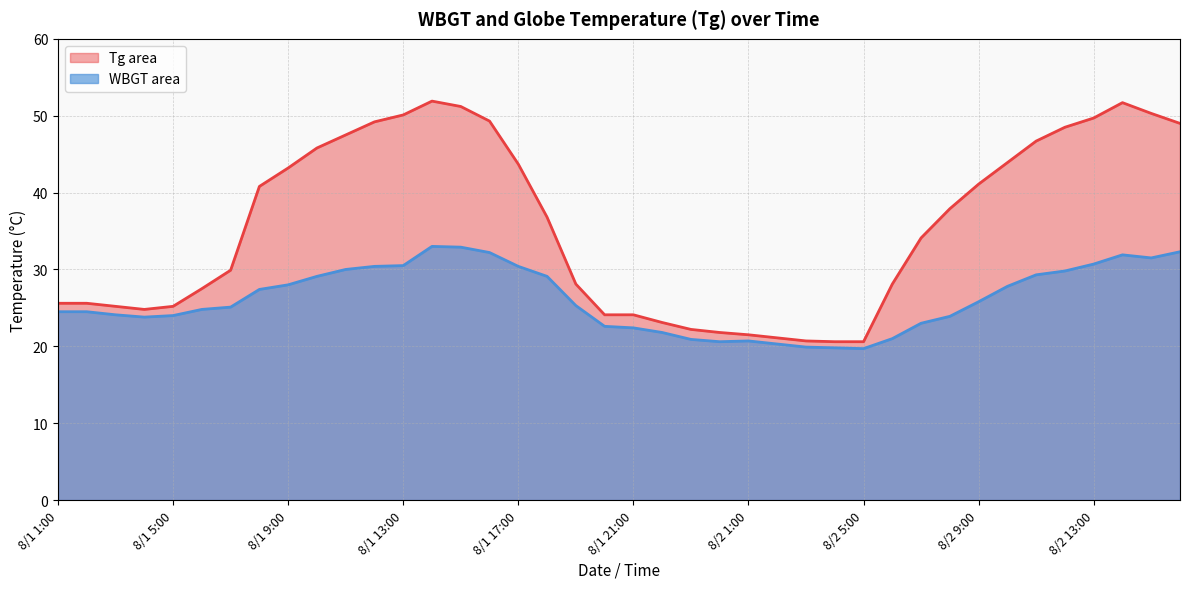

True or false: WBGT and Tg intersect in this chart.

False